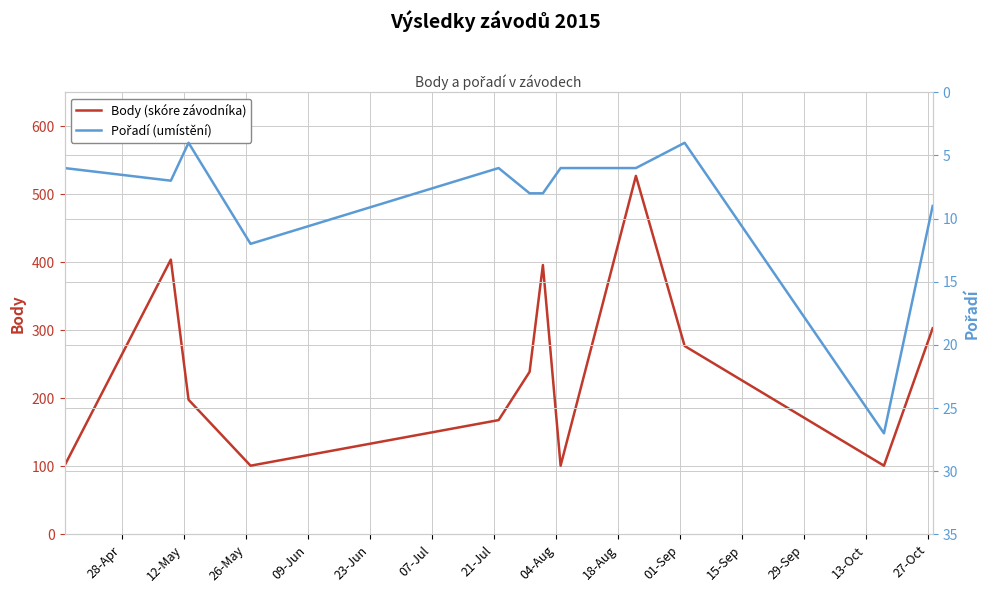

What is the minimum value for Body (skóre závodníka)?

101